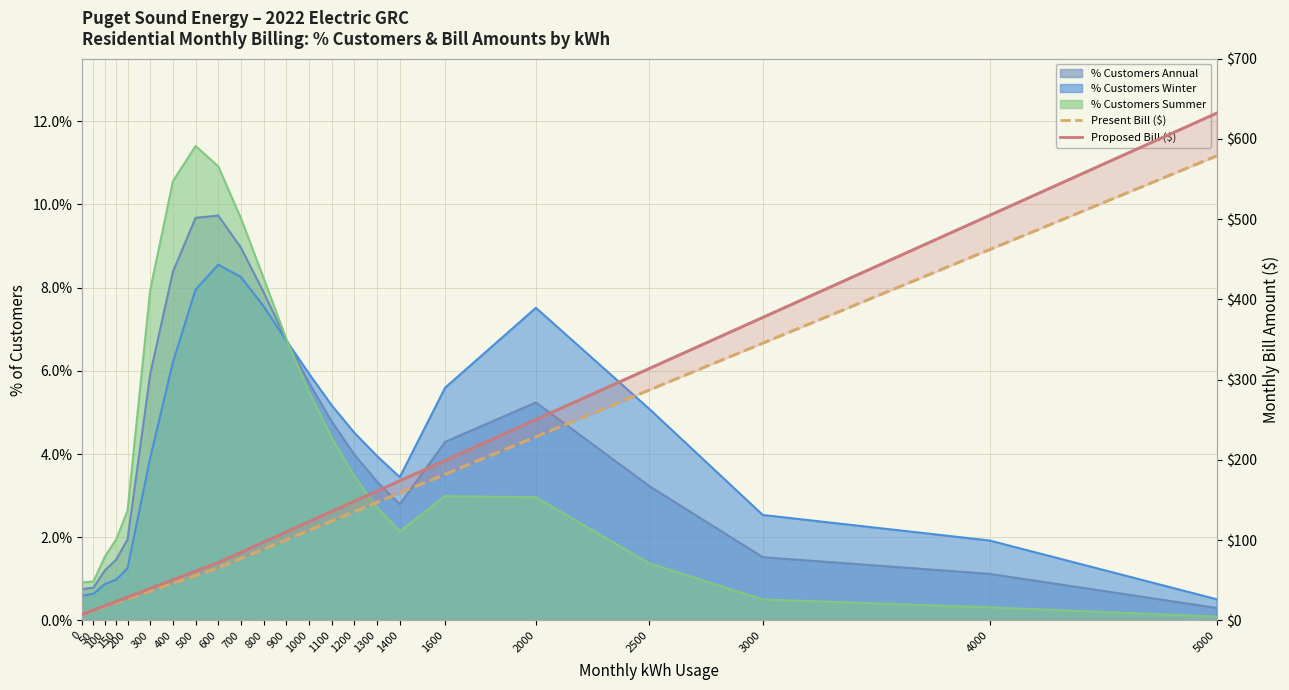

True or false: Proposed Bill ($) line and Present Bill ($) intersect in this chart.

False